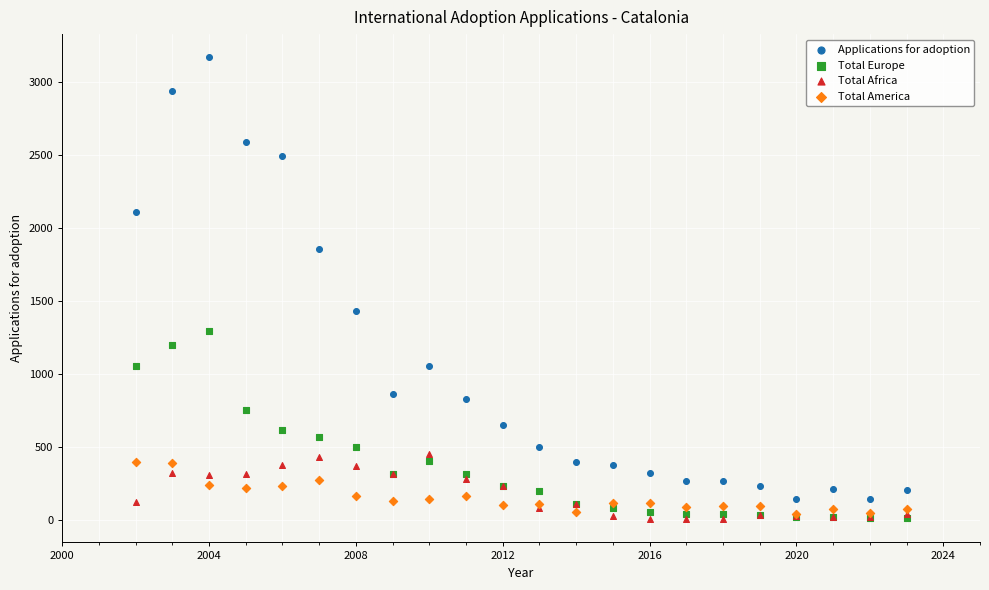

Across all series, what Y value is closest to 1587?

1430